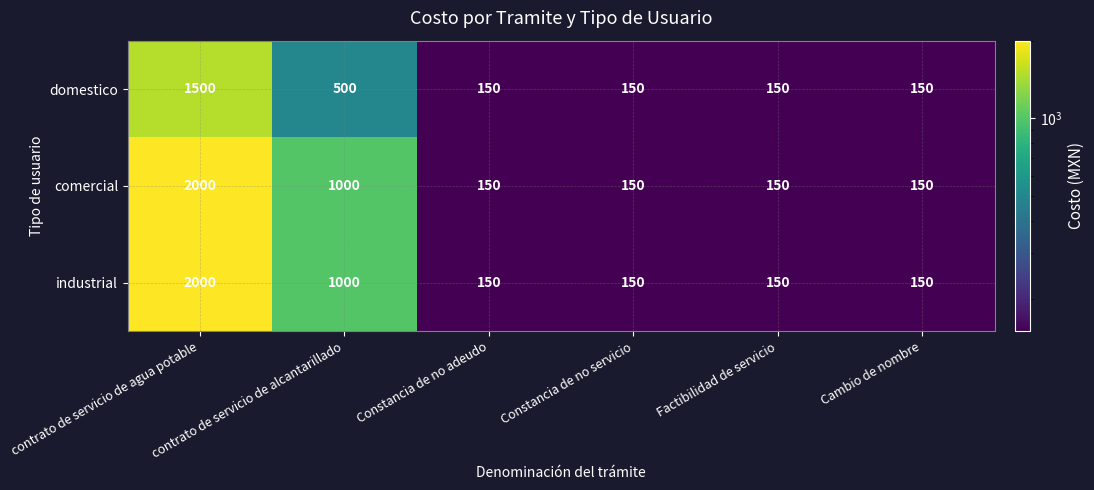

What is the total value across all series at Factibilidad de servicio?

450